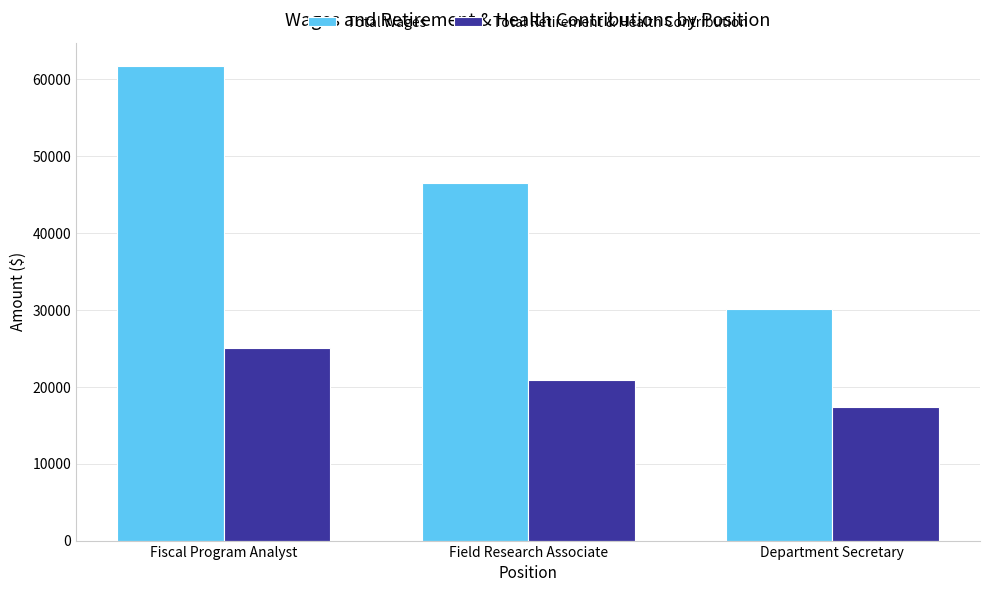

Rank the series by their maximum value, from lowest to highest.

Total Retirement & Health Contribution, Total Wages